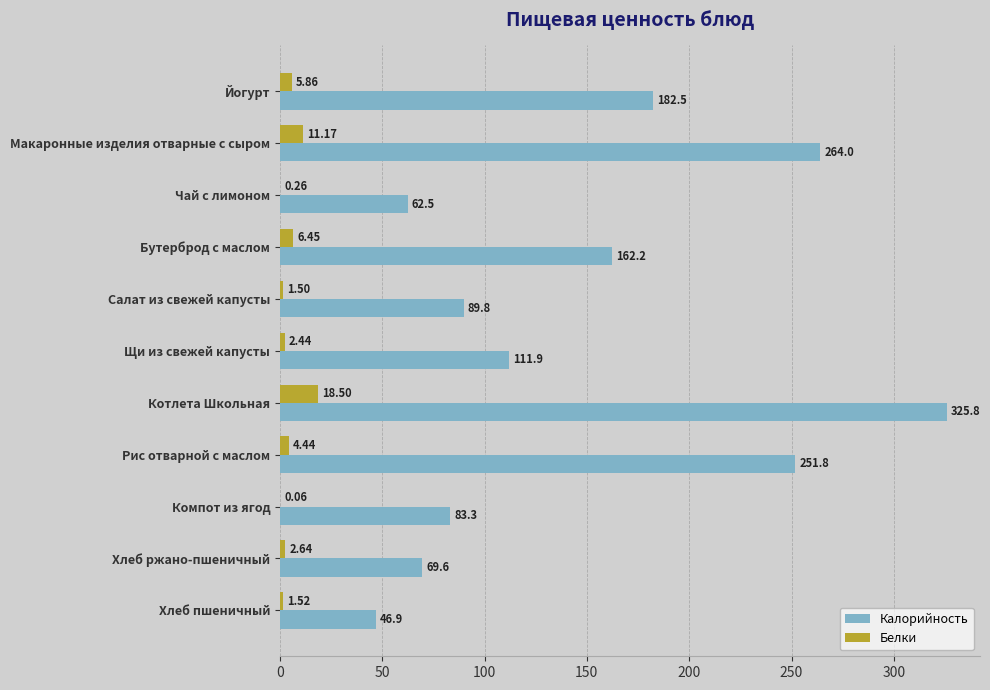

Where is Белки nearest to the value 9?

Макаронные изделия отварные с сыром